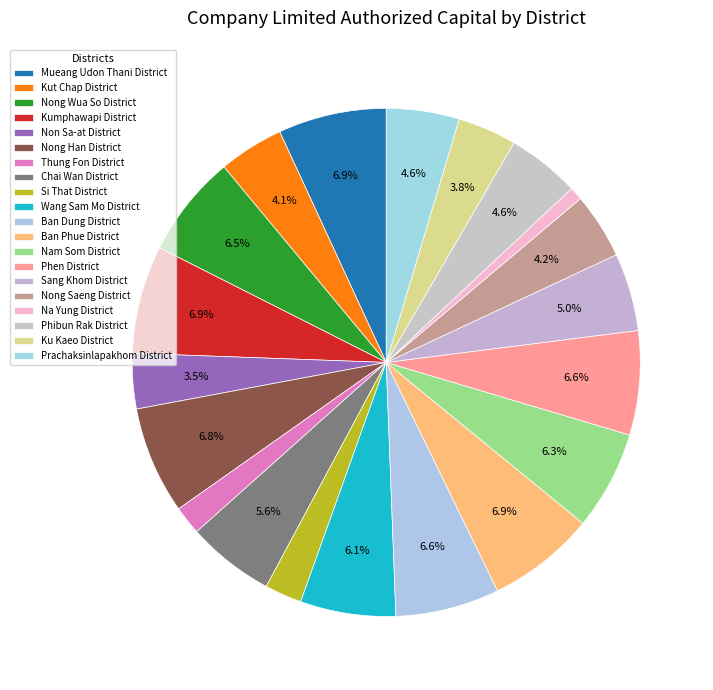

Is it true that Phibun Rak District is 5% of the pie?

True